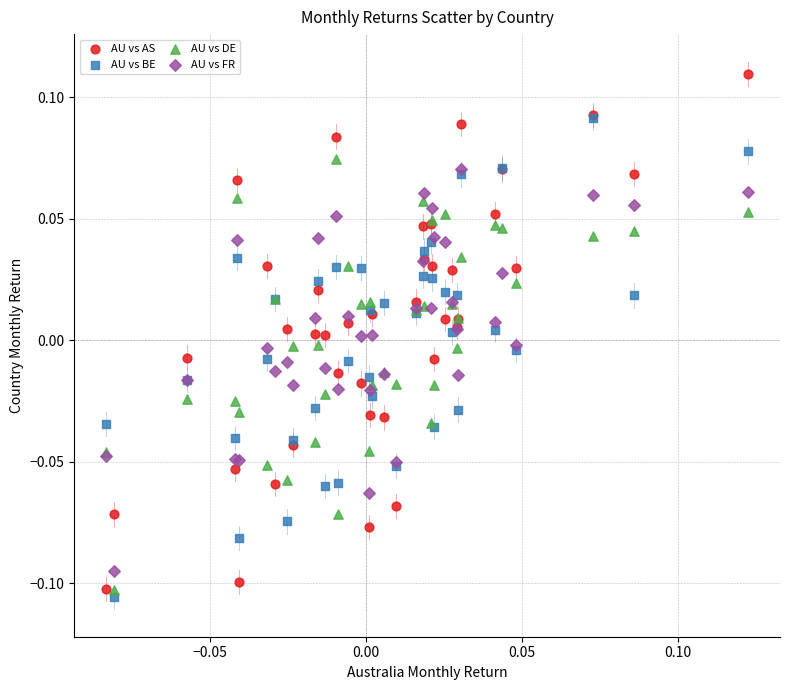

What are all the series names shown in the legend?

AU vs AS, AU vs BE, AU vs DE, AU vs FR